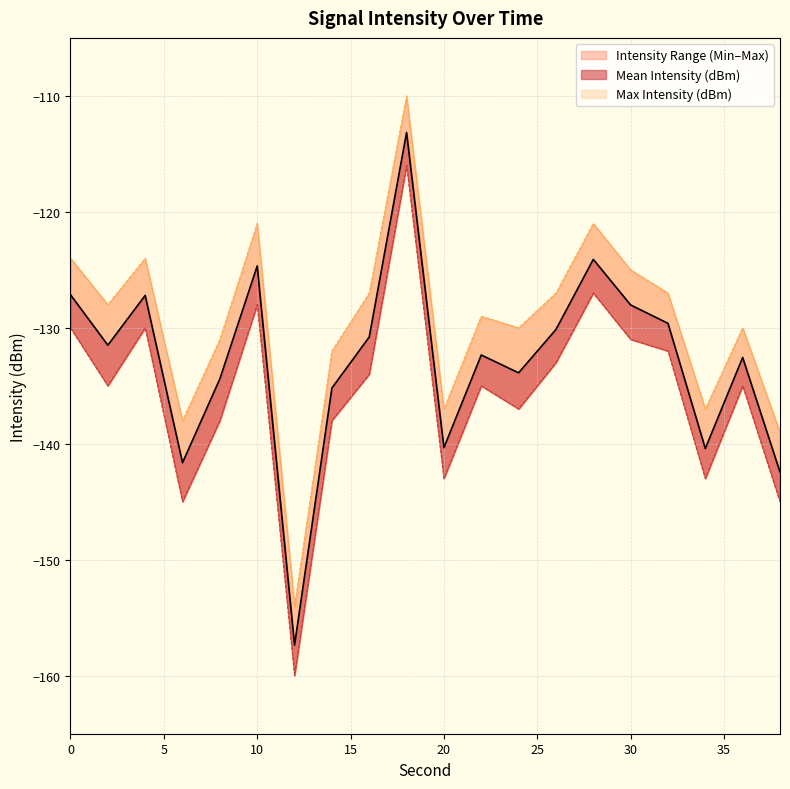

What is the difference between the maximum and minimum values in the Min Intensity (dBm) series?

44.0